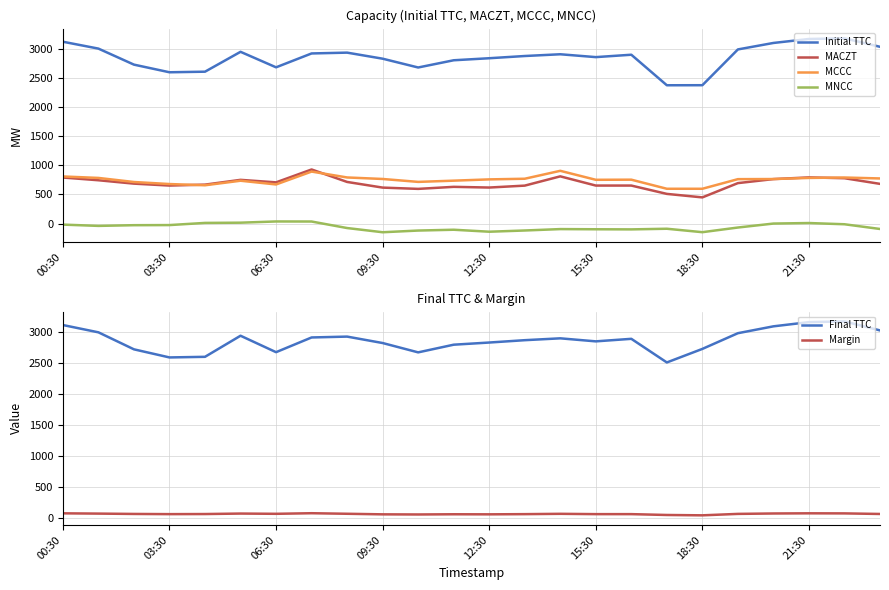

What is the maximum value for MACZT?

928